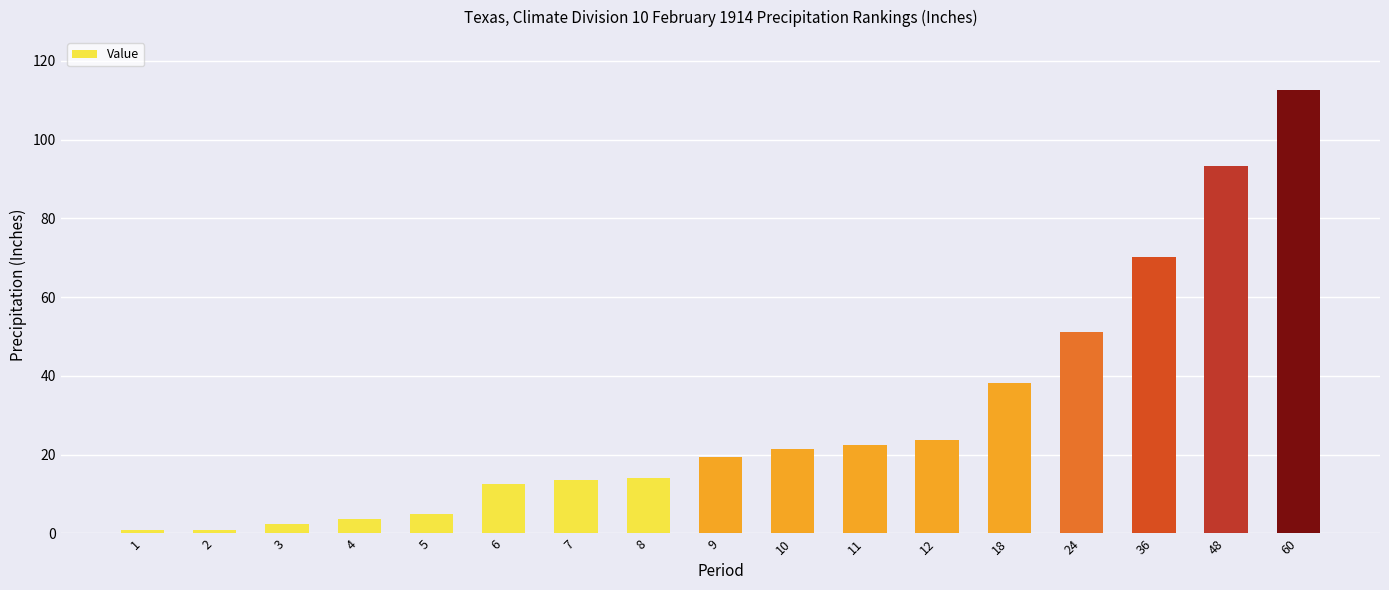

True or false: the data shows 5.0 at 5.

True